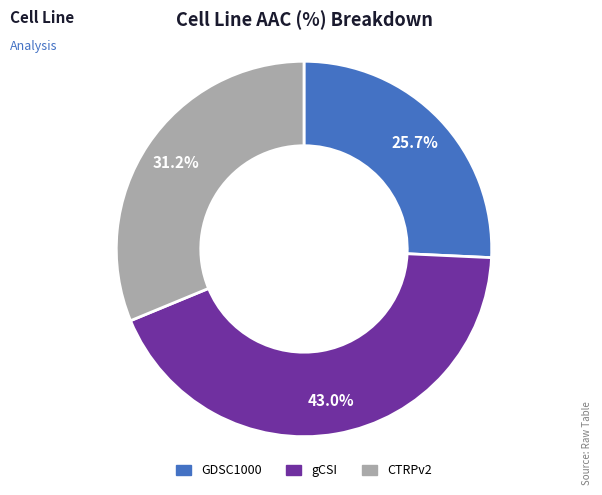

Count the number of slices in the pie.

3